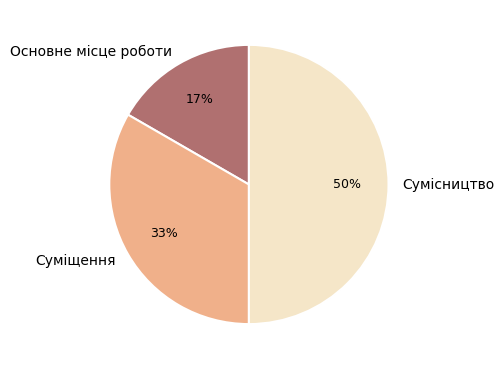

What percentage is the Суміщення slice, to the nearest percent?

33%